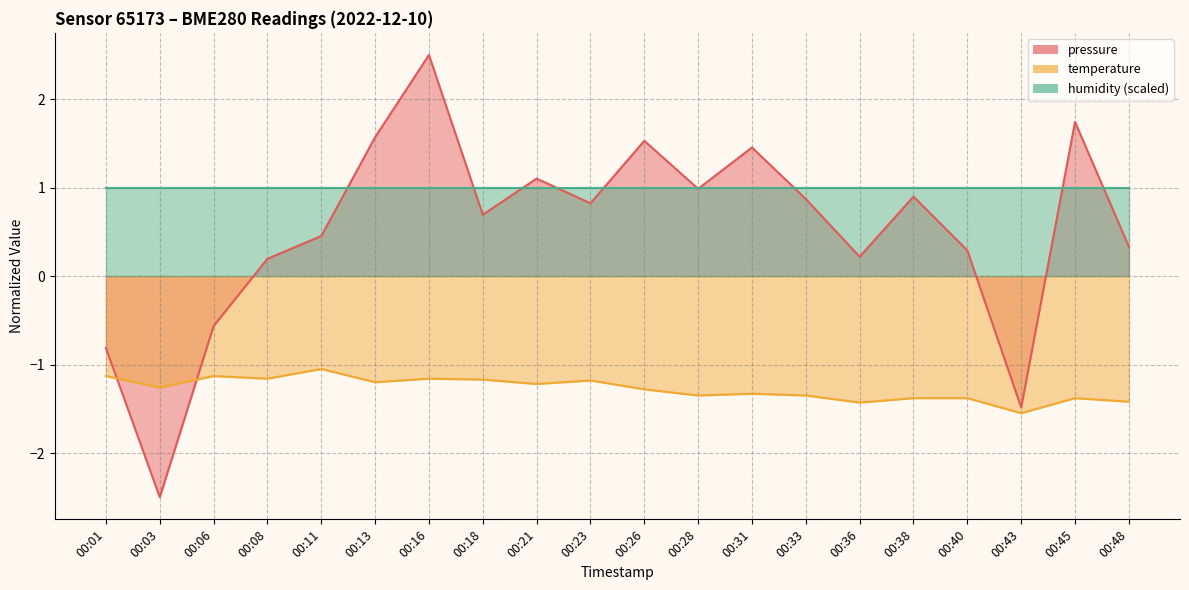

Which series ends up on top after the final intersection of temperature and pressure?

pressure